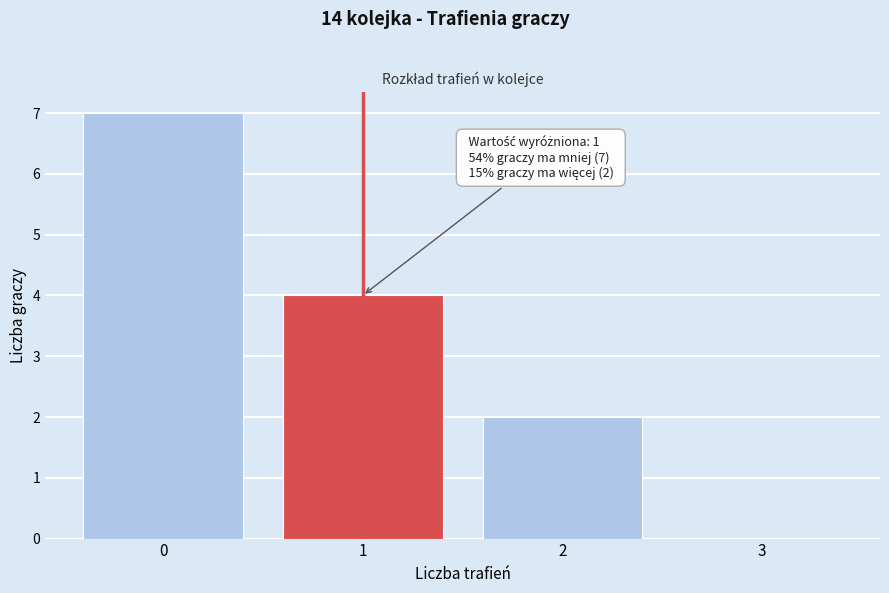

Reading left to right, list all the values displayed in this chart.

0=7	1=4	2=2	3=0